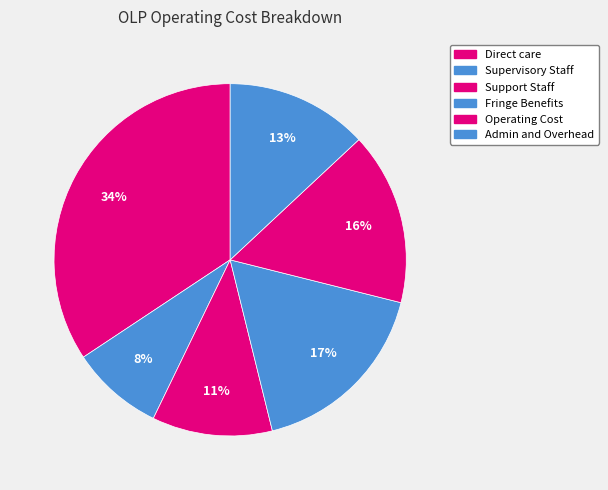

Which category has the biggest portion of the pie?

Direct care